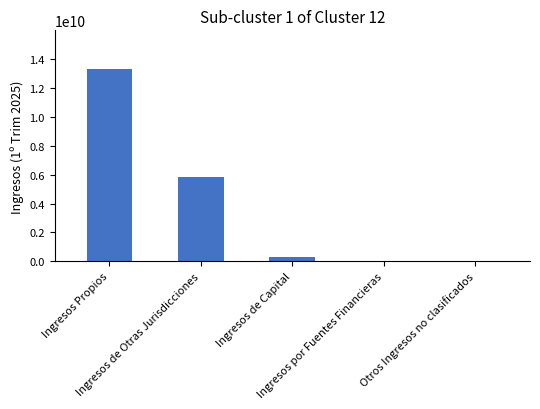

What is the sum of all values?

19561031153.2